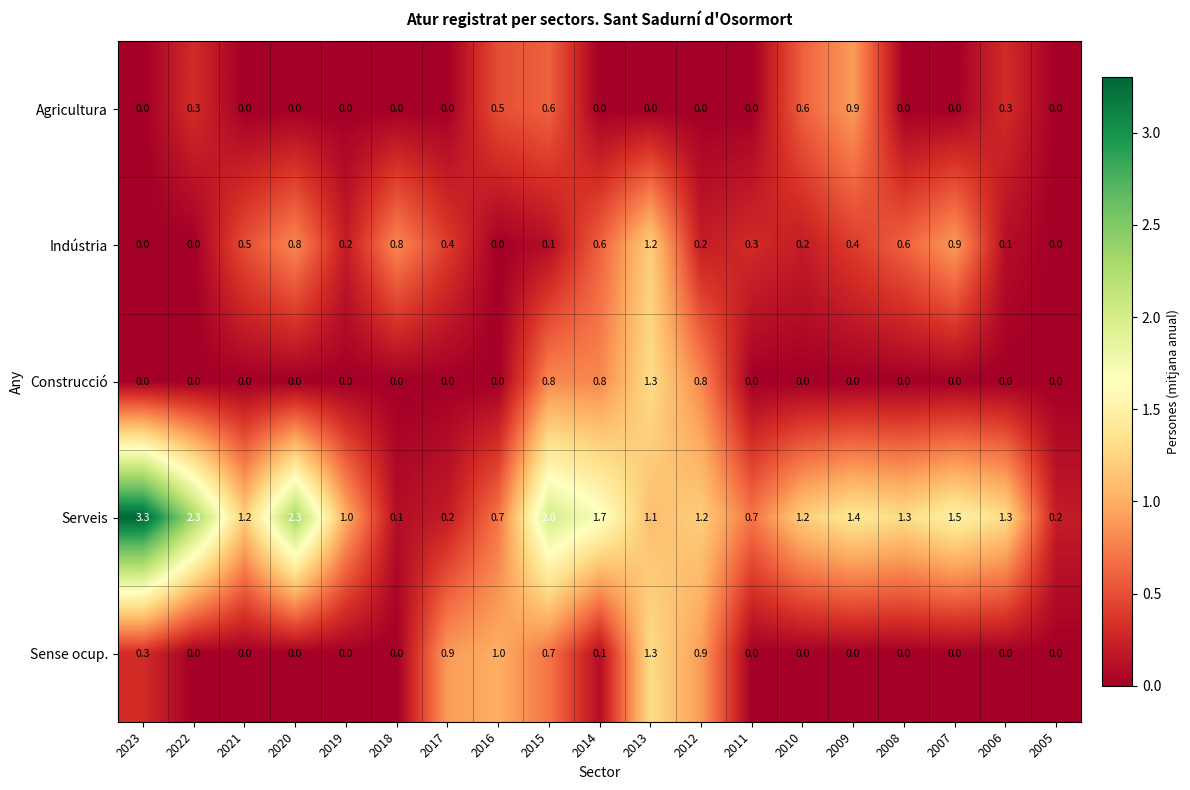

Which series has the widest spread of values?

Serveis